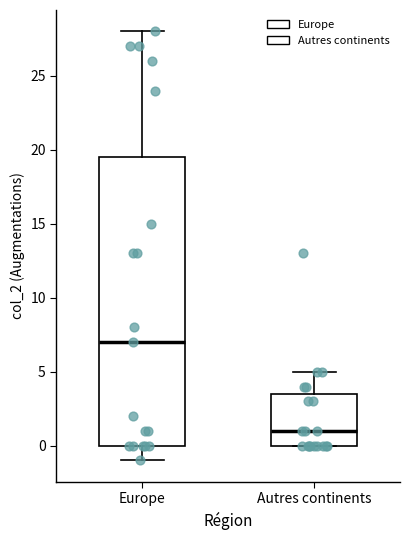

Where does the upper whisker of the box for Autres continents end on the y-axis? The values are not printed on the chart, so give them approximately, as read against the axis.

5.0